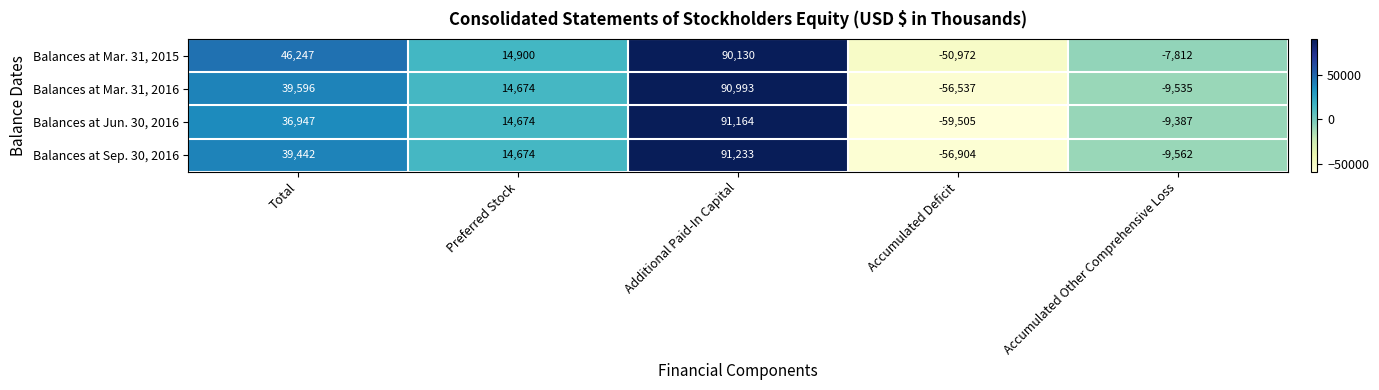

Which series has the largest total across all categories?

Balances at Mar. 31, 2015